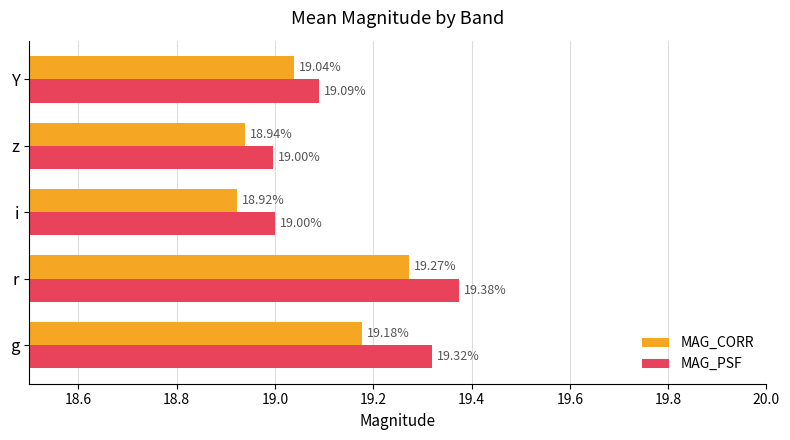

List the labels in order of MAG_CORR value, largest first.

r, g, Y, z, i